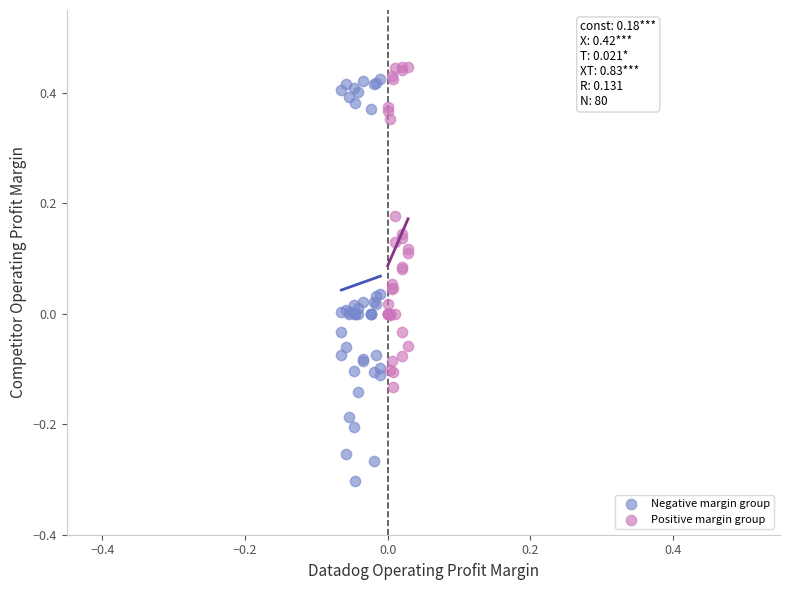

Which series contains the lowest Y value?

Negative margin group